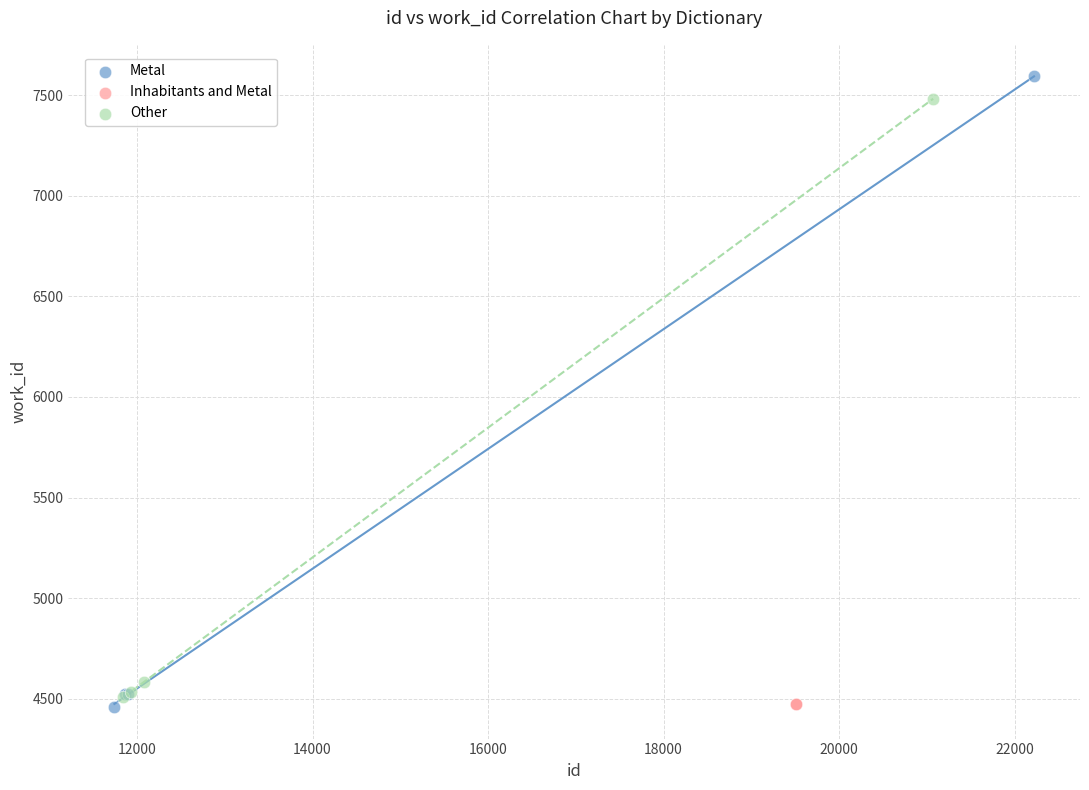

What are all the series names shown in the legend?

Metal, Inhabitants and Metal, Other